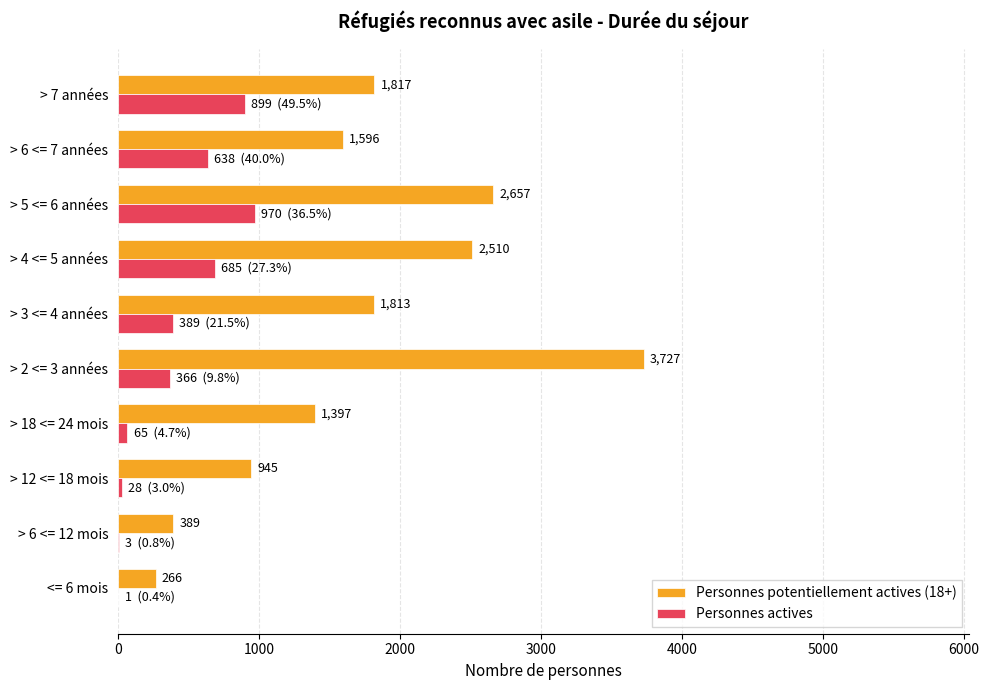

Which series has the largest total across all categories?

Personnes potentiellement actives (18+)